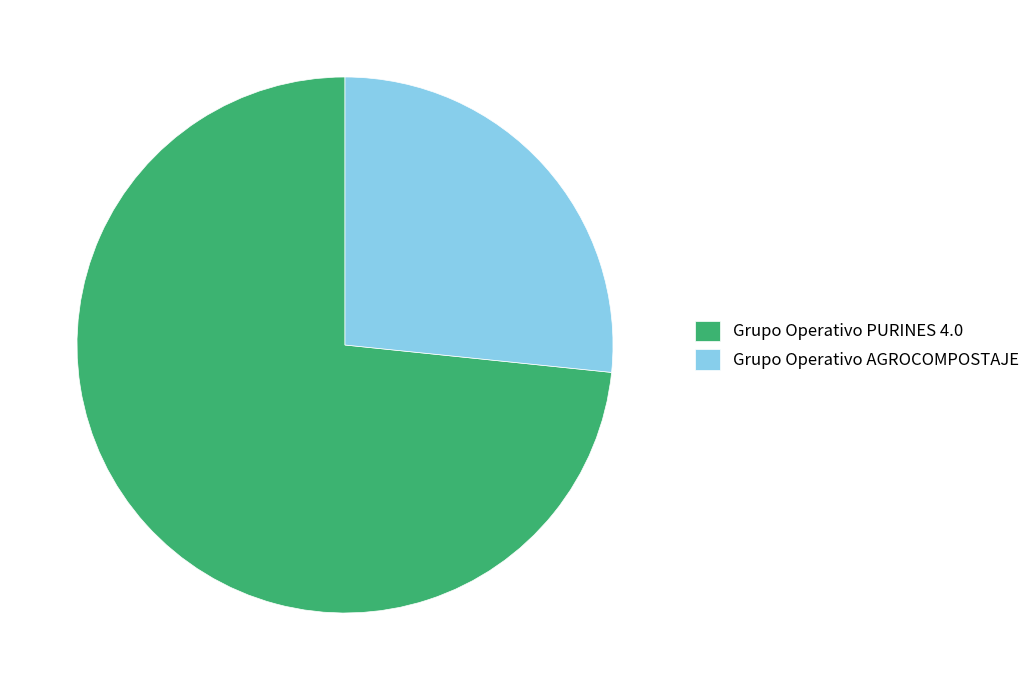

Which category has the smallest portion of the pie?

Grupo Operativo AGROCOMPOSTAJE